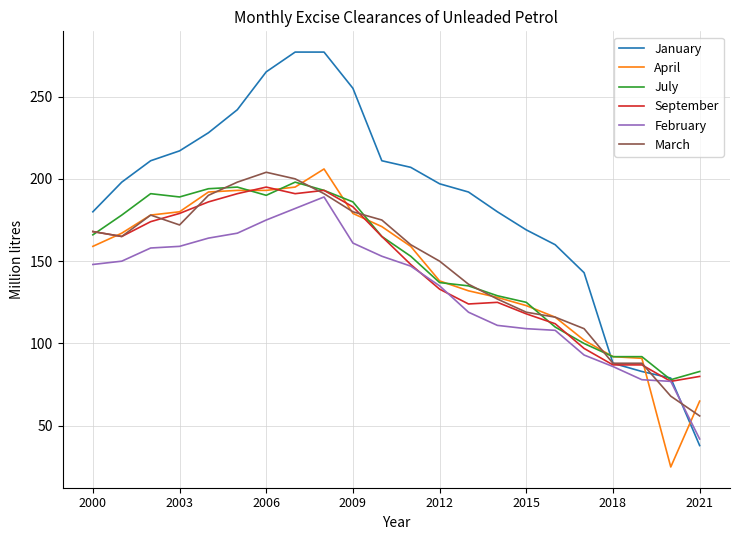

What is the highest value of the January series?

277